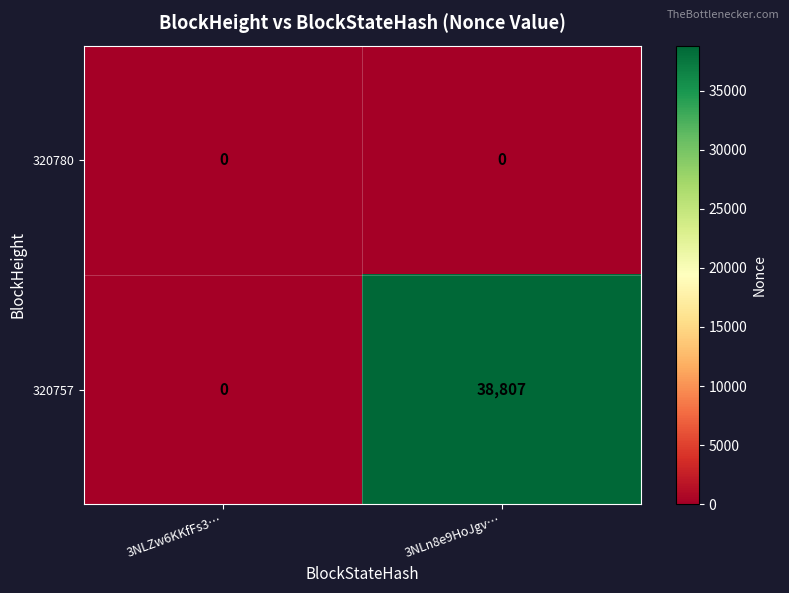

At which category is the sum across all series the highest?

3NLn8e9HoJgv…